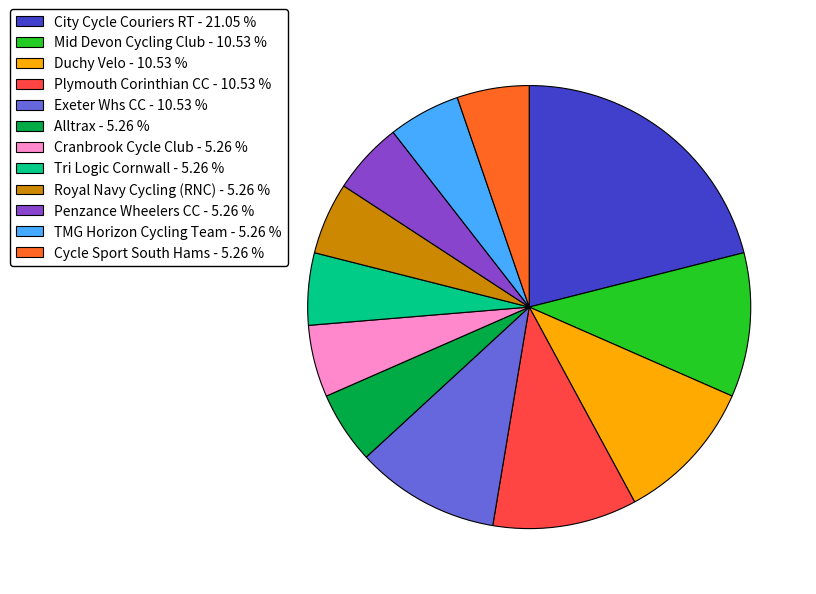

Is there a majority slice in this chart?

No